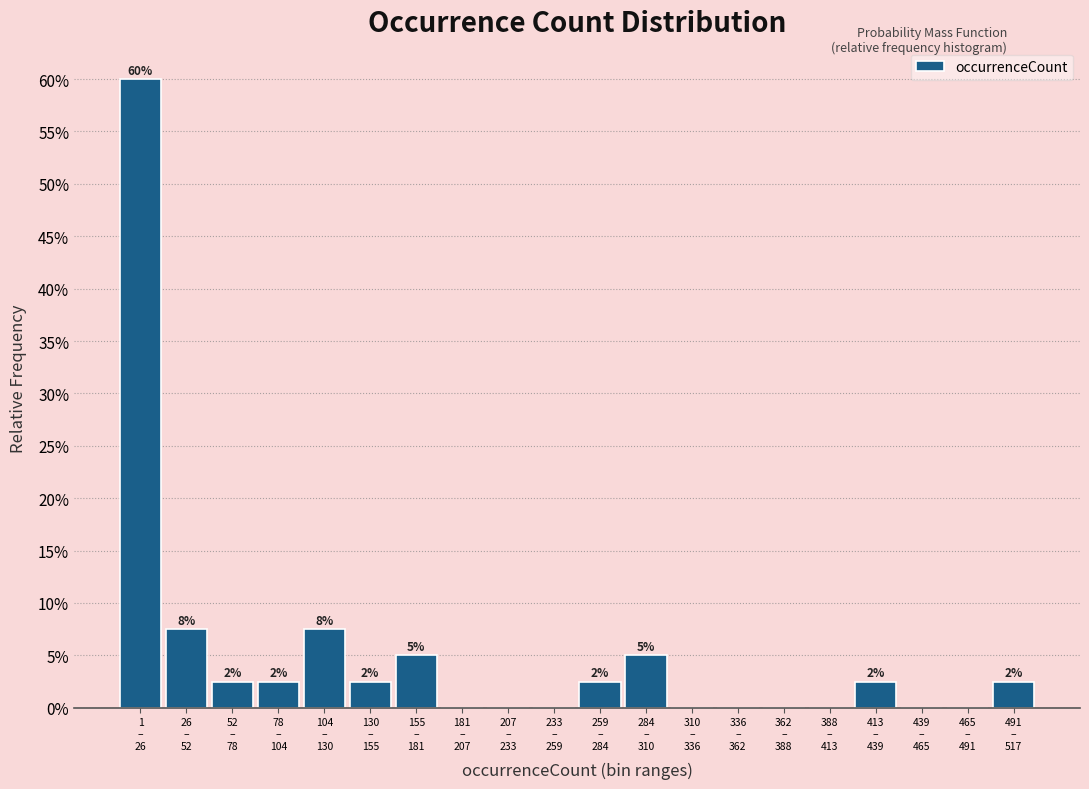

Are the bars horizontal?

No